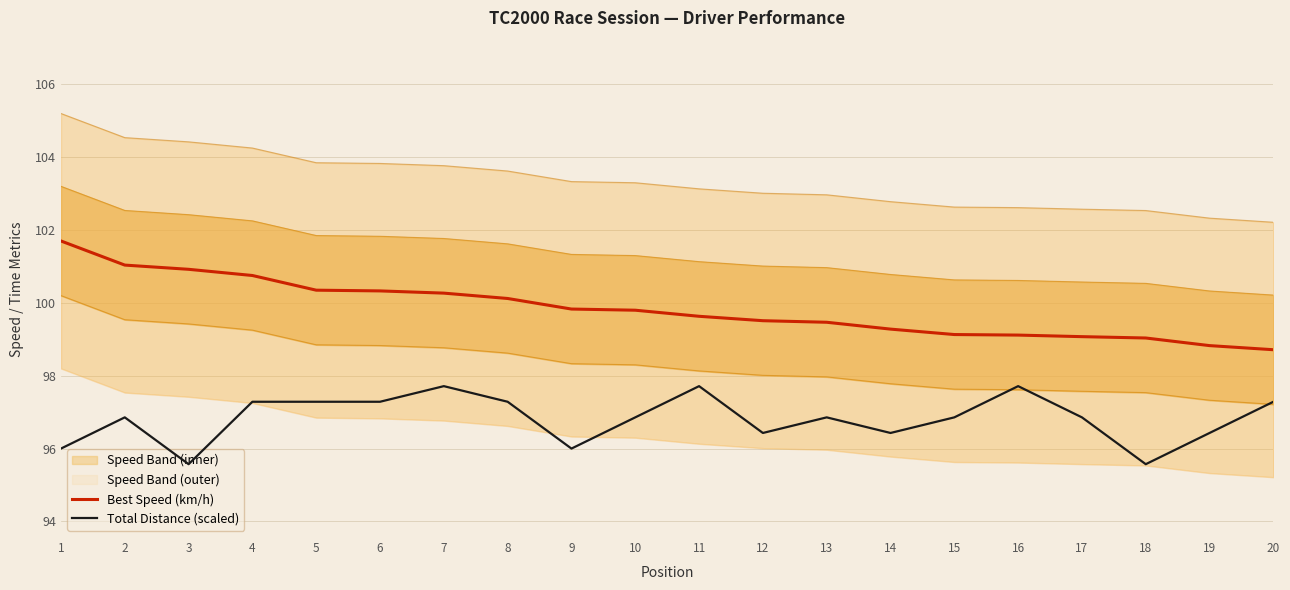

How many values in the Best Speed (km/h) series exceed 99?

18